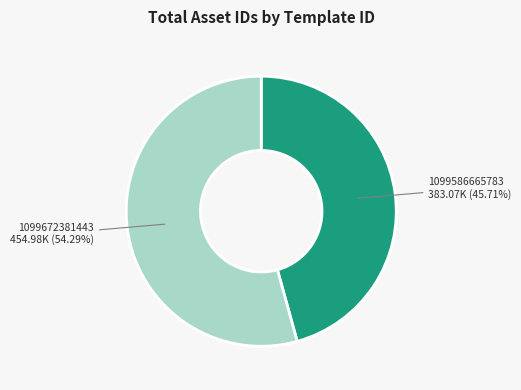

What percentage is the 1099586665783 slice, to the nearest percent?

46%